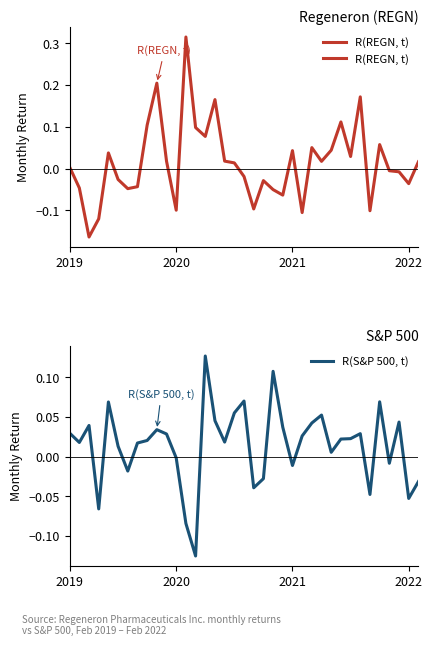

What are all the series names shown in the legend?

R(REGN, t), R(S&P 500, t)